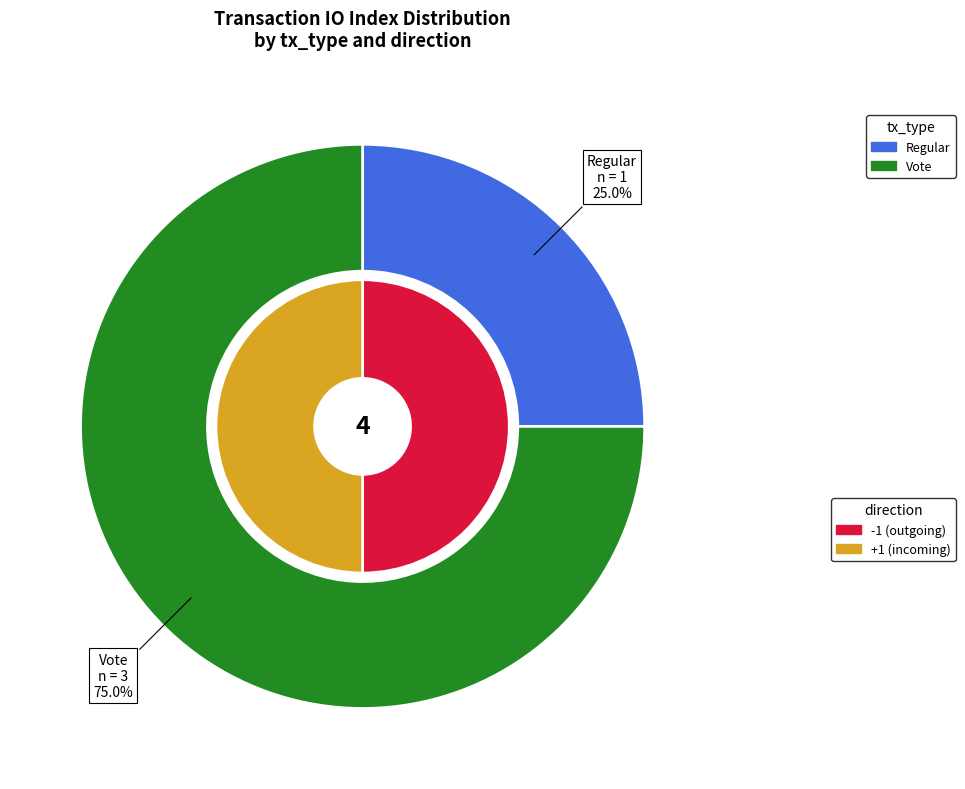

What is the change in value from Regular to Vote?

+2